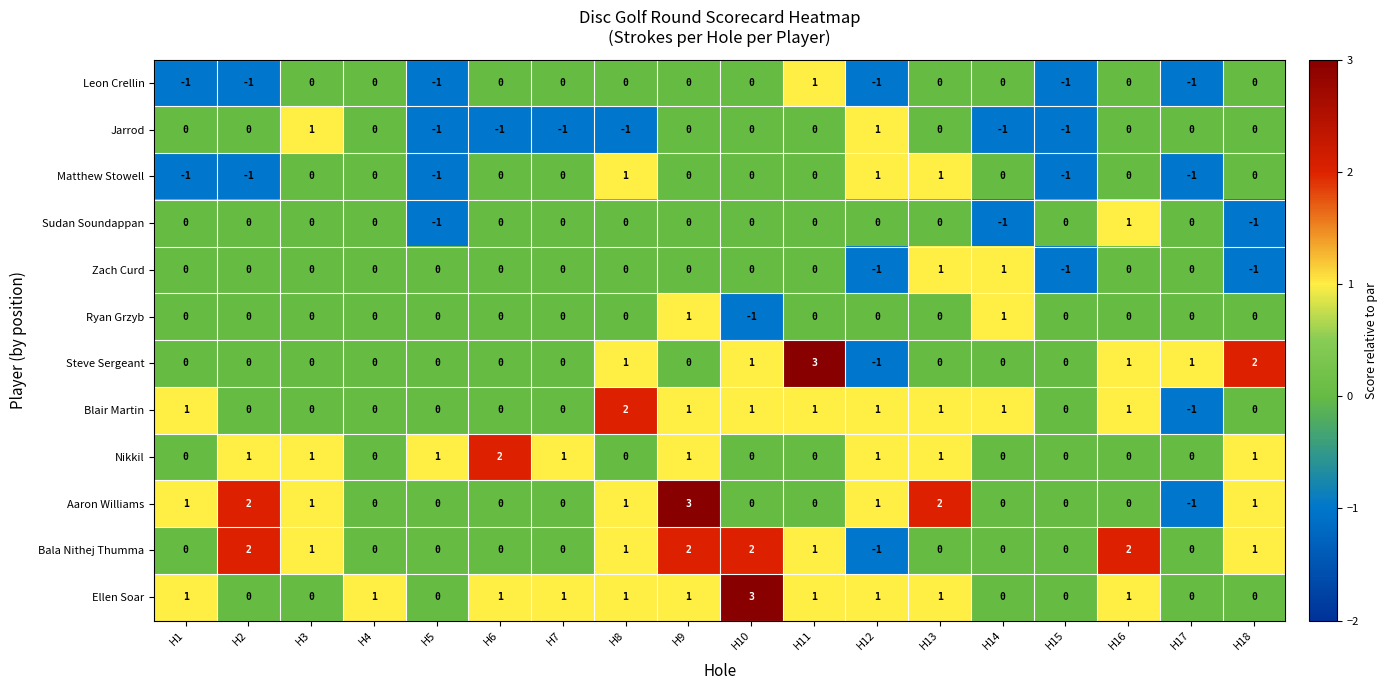

Between H12 and H13, which series saw the biggest shift?

Zach Curd